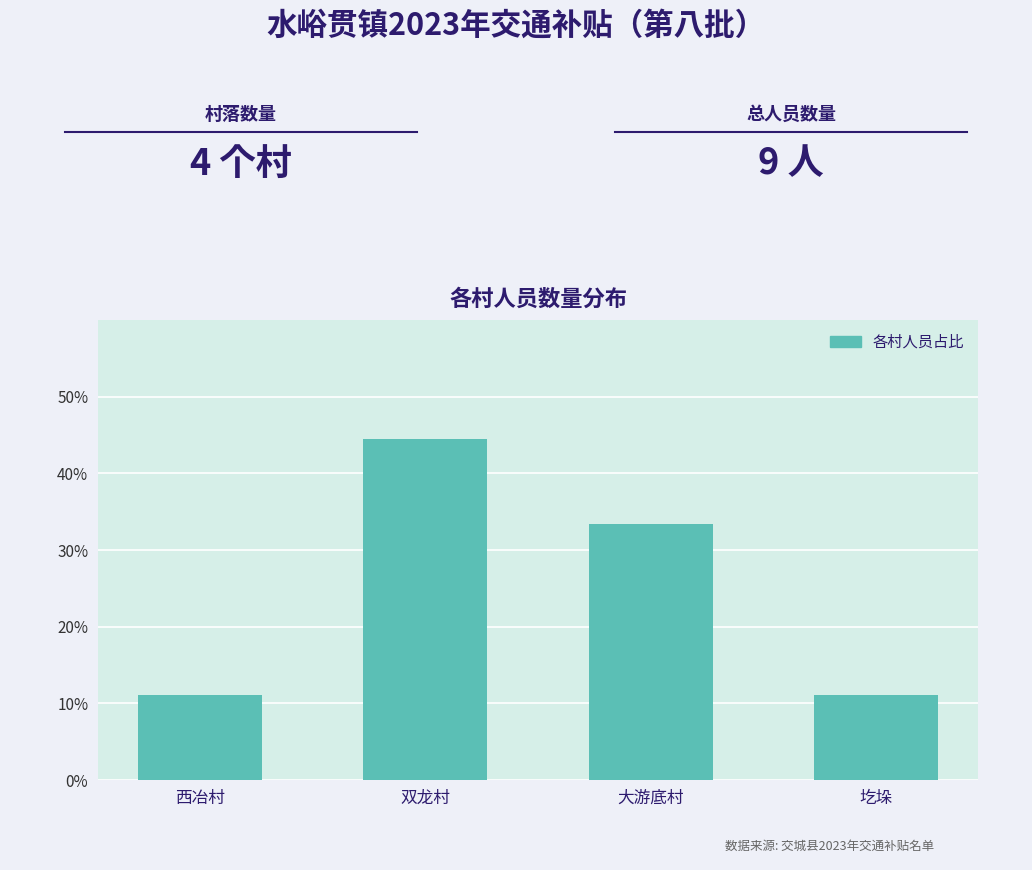

Does the chart contain any negative values?

No